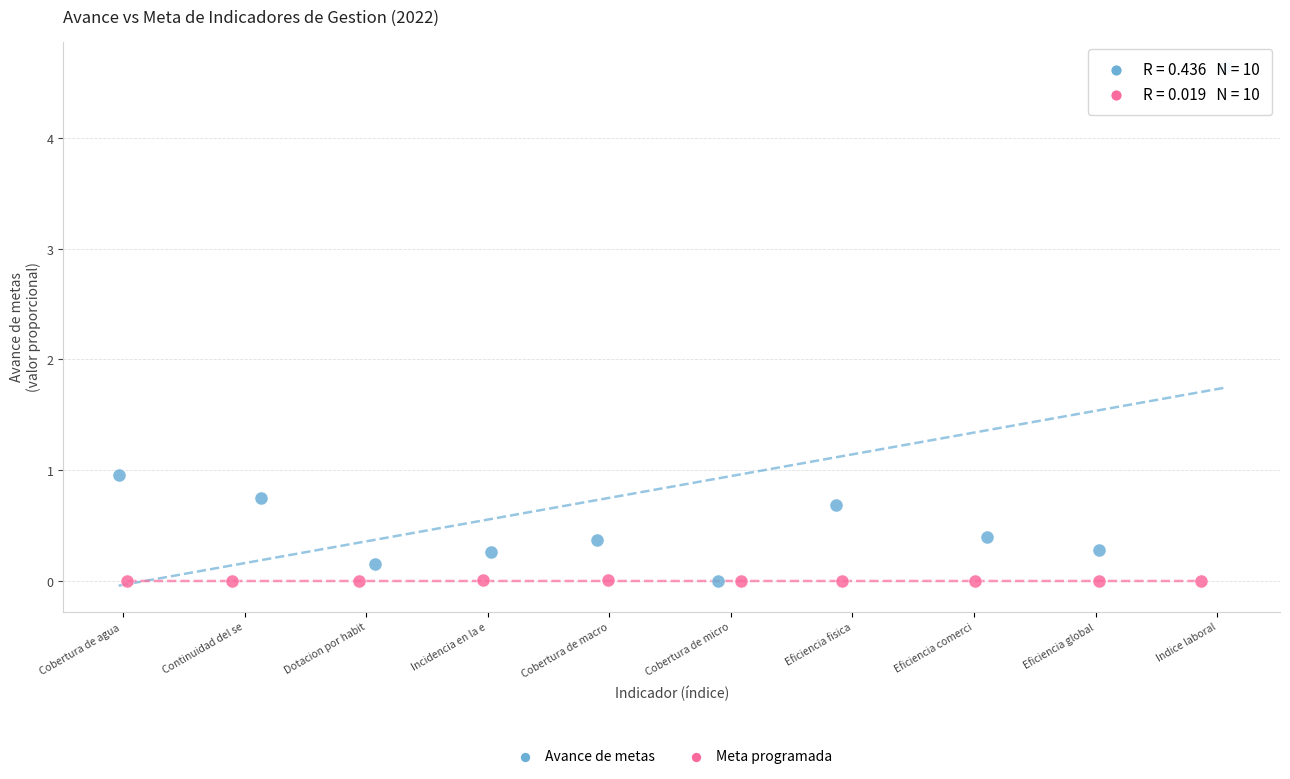

Which series has the widest spread of Y values?

Avance de metas